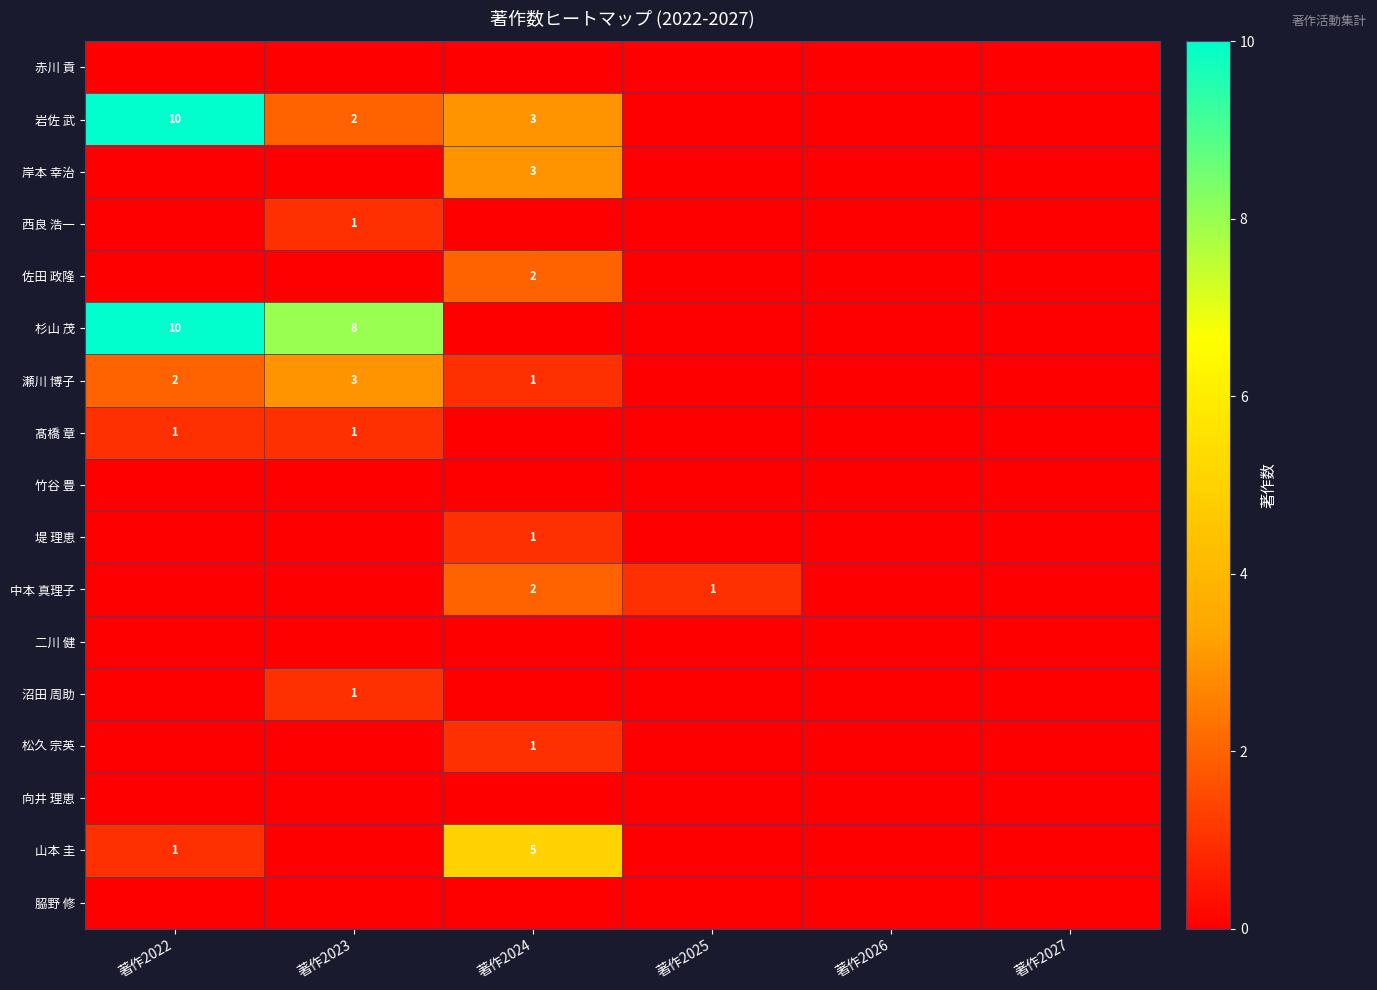

What is the sum of all 杉山 茂 values?

18